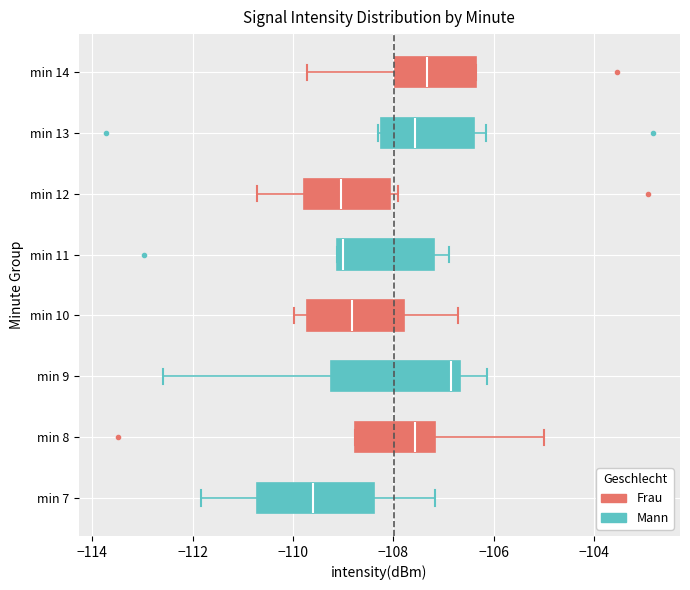

Which box has the furthest to the right median line?

min 9